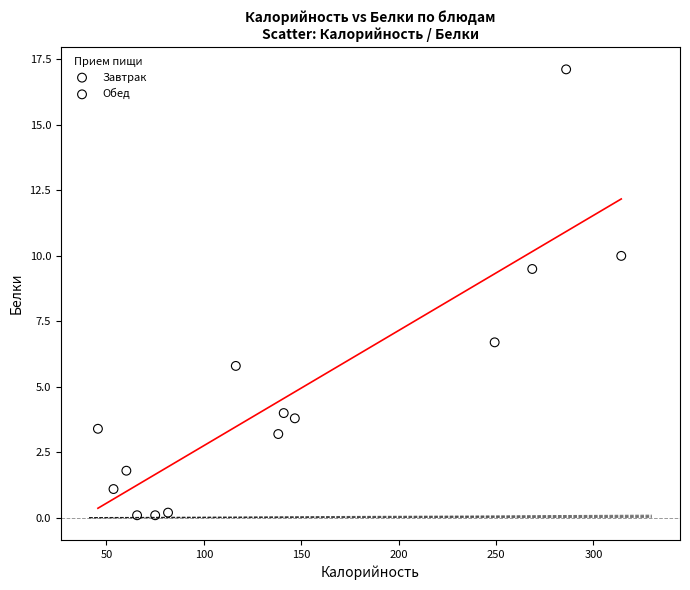

Which series contains the highest Y value?

Обед